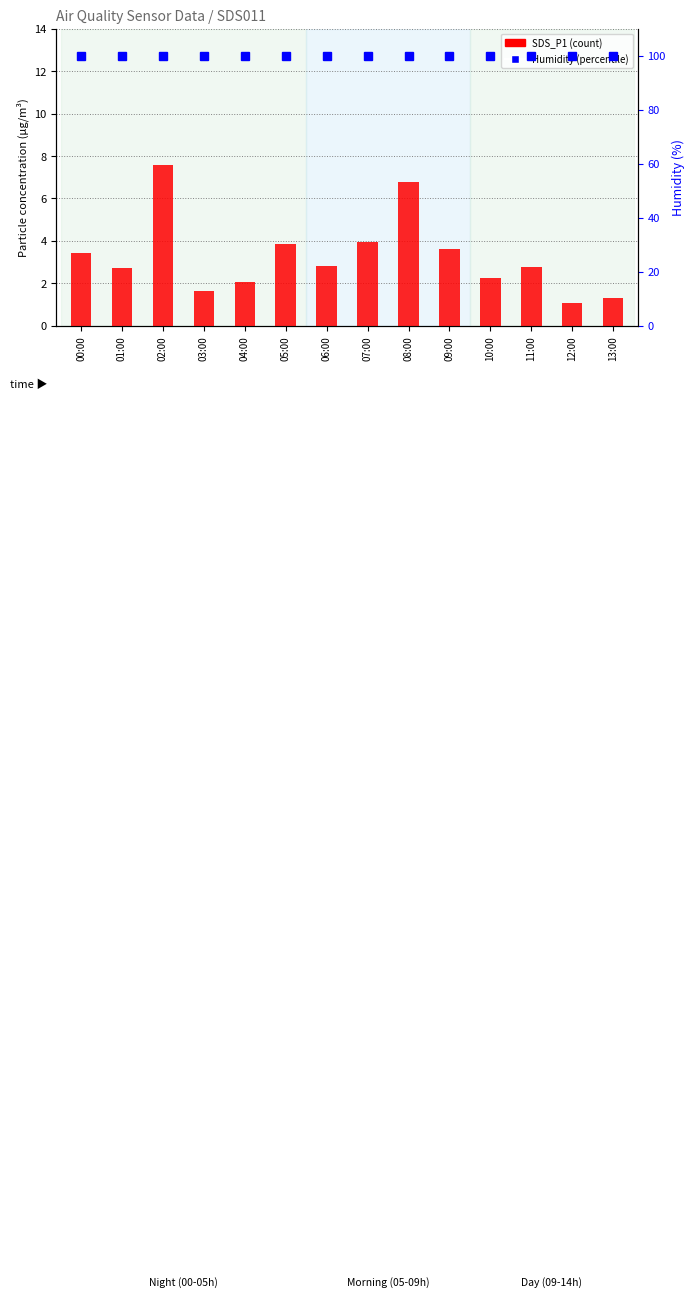

What is the sum of all Humidity values?

1398.6